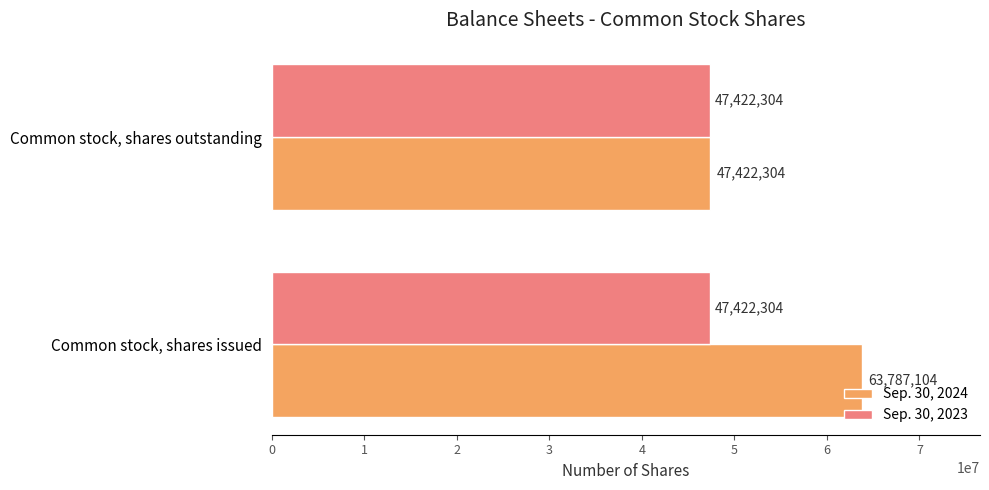

At which category is the sum across all series the highest?

Common stock, shares issued